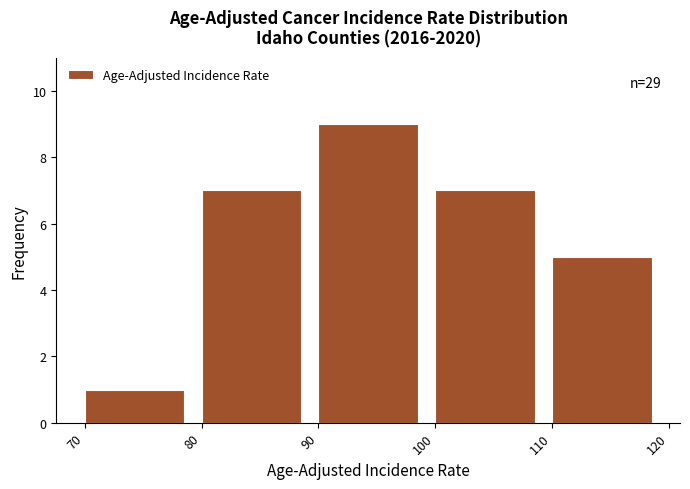

Which range on the x-axis has the tallest bar?

90 to 100